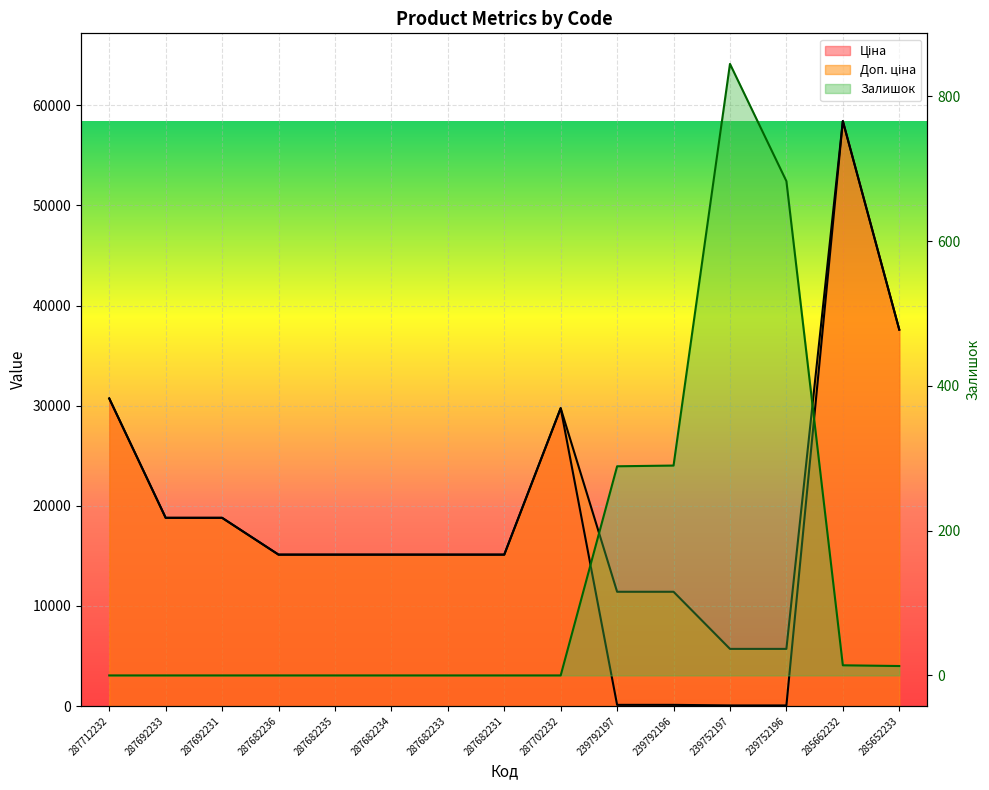

The Залишок series shows 23.6 at 285662232. True or false?

False